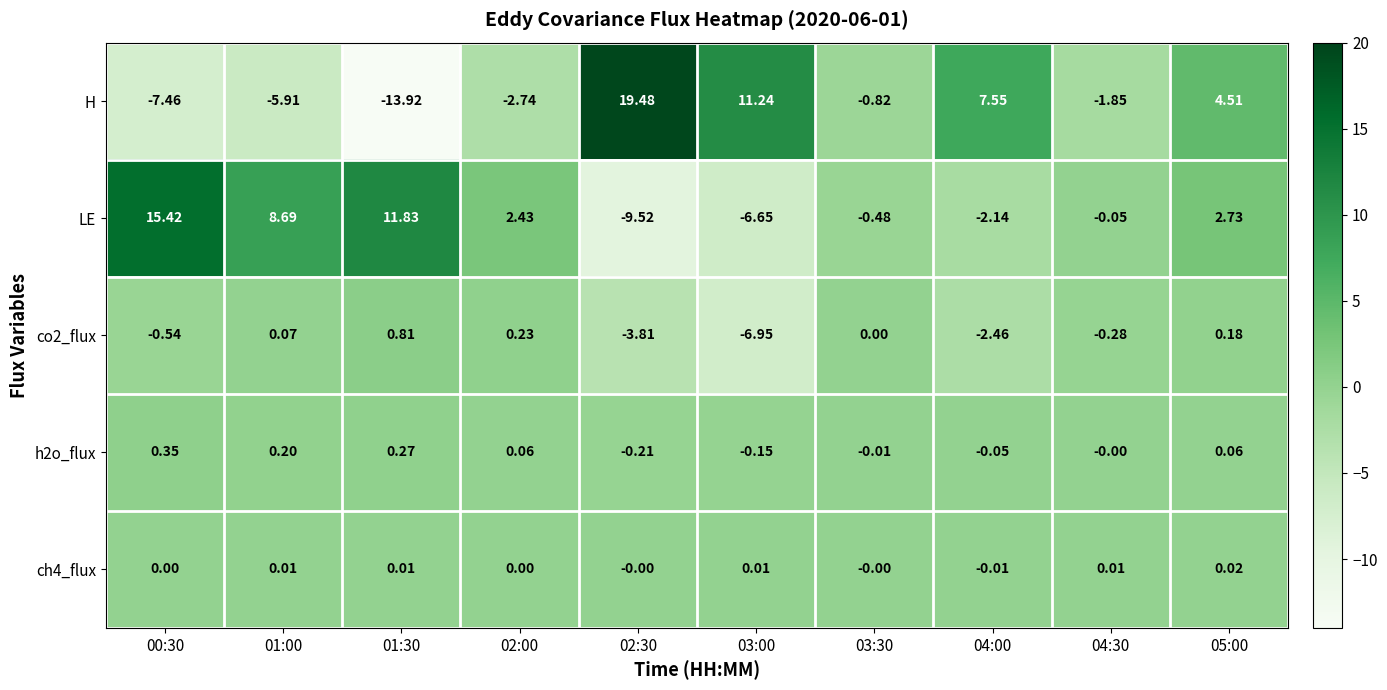

Between 03:00 and 04:00, which series saw the biggest shift?

LE